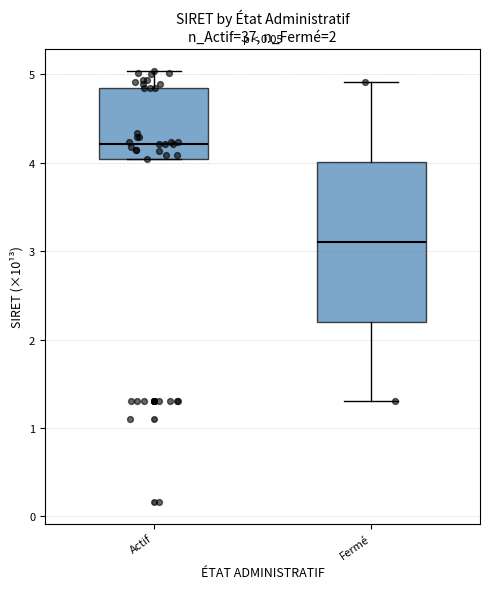

Reading left to right, transcribe this box plot: for each box, give where its median line is, the range the box spans, and where its two whiskers end, as read against the y-axis. The values are not printed on the chart, so give them approximately, as read against the axis.

Actif: median 4.2, box 4.0 to 4.8, whiskers 4.0 to 5.0
Fermé: median 3.1, box 2.2 to 4.0, whiskers 1.3 to 4.9